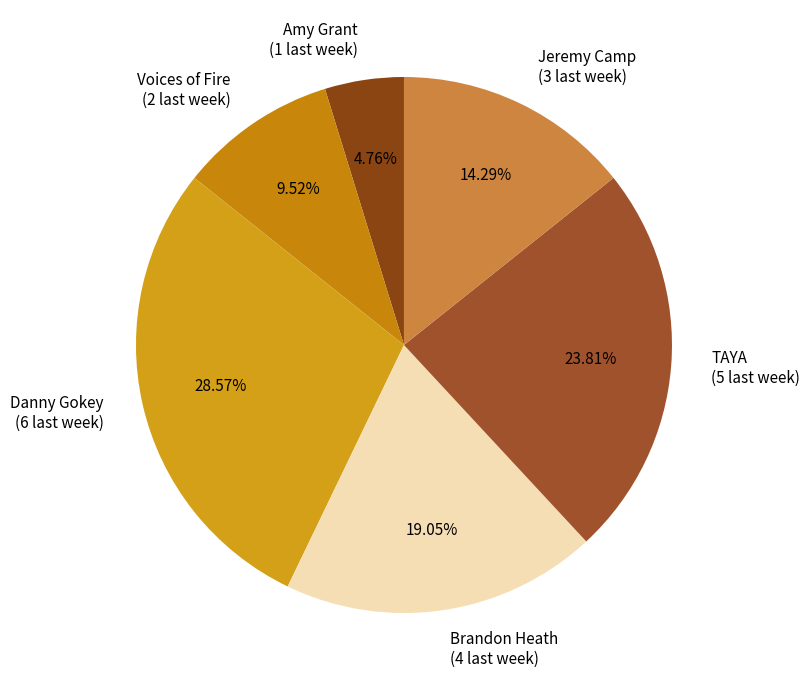

Is there any slice that represents more than half of the pie?

No